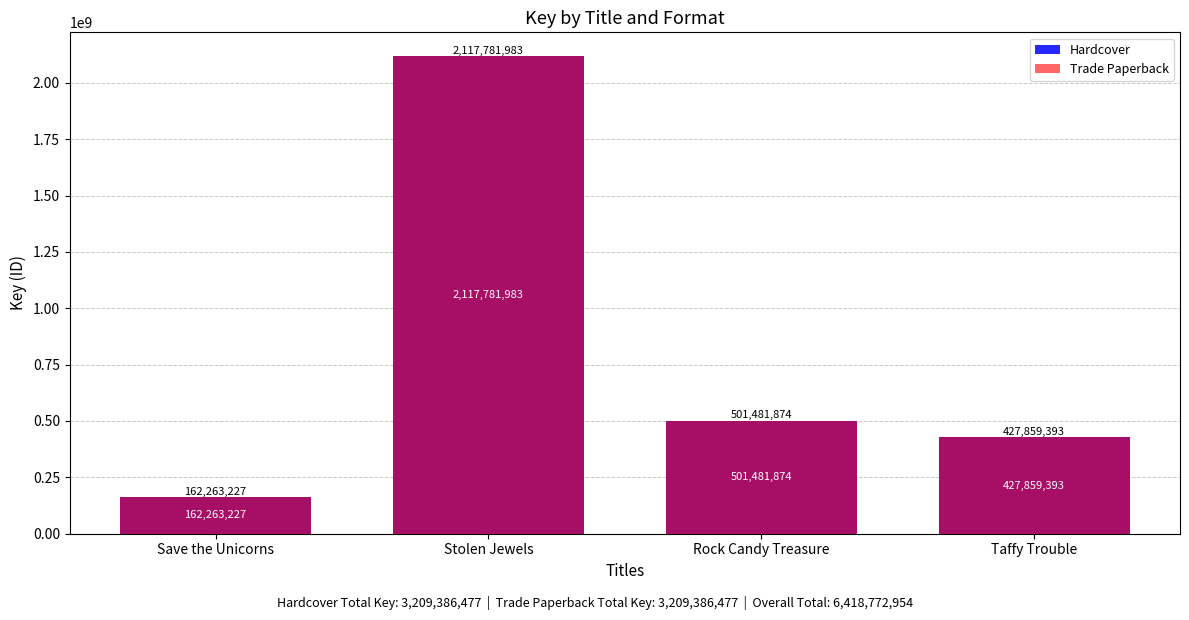

At how many categories does at least one series exceed 2062399412?

1